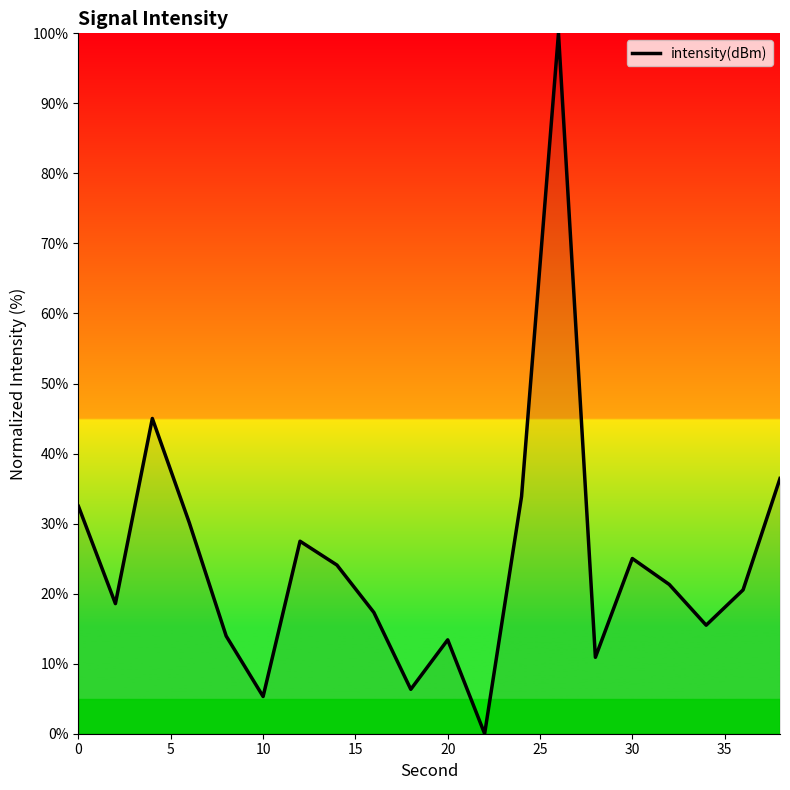

What is the difference between the maximum and minimum values?

100.0